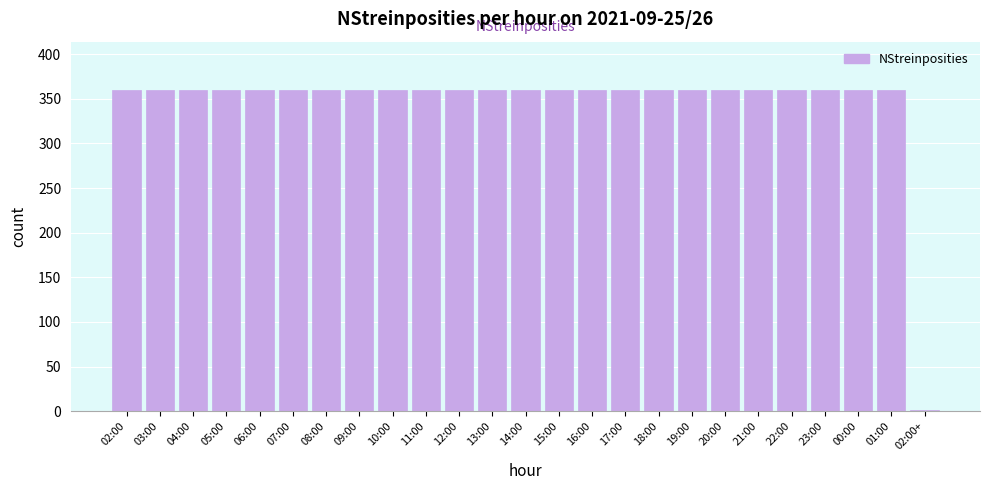

Are the bars horizontal?

No